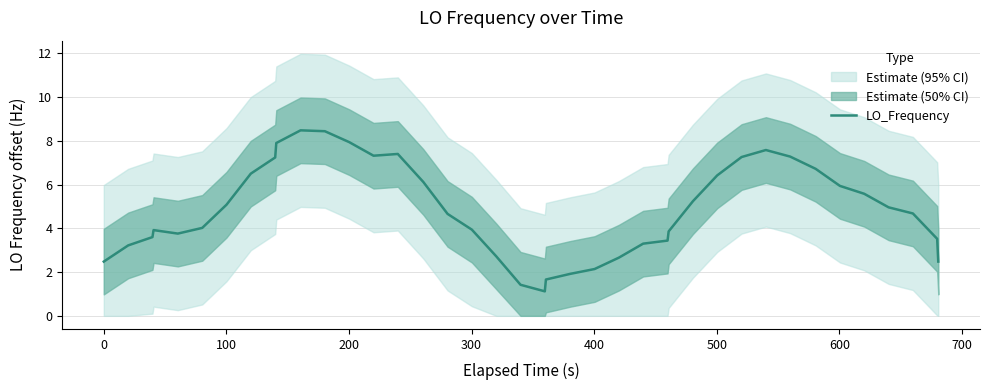

What is the highest value of the LO_Frequency series?

8.5